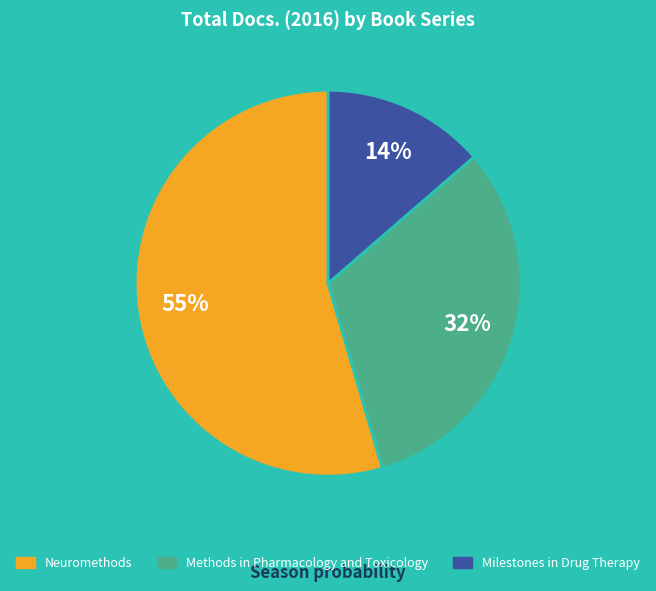

What is the smallest slice in the pie chart?

Milestones in Drug Therapy